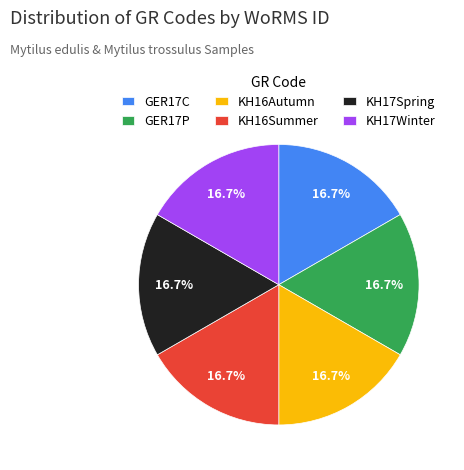

Is it true that KH17Winter is 29% of the pie?

False